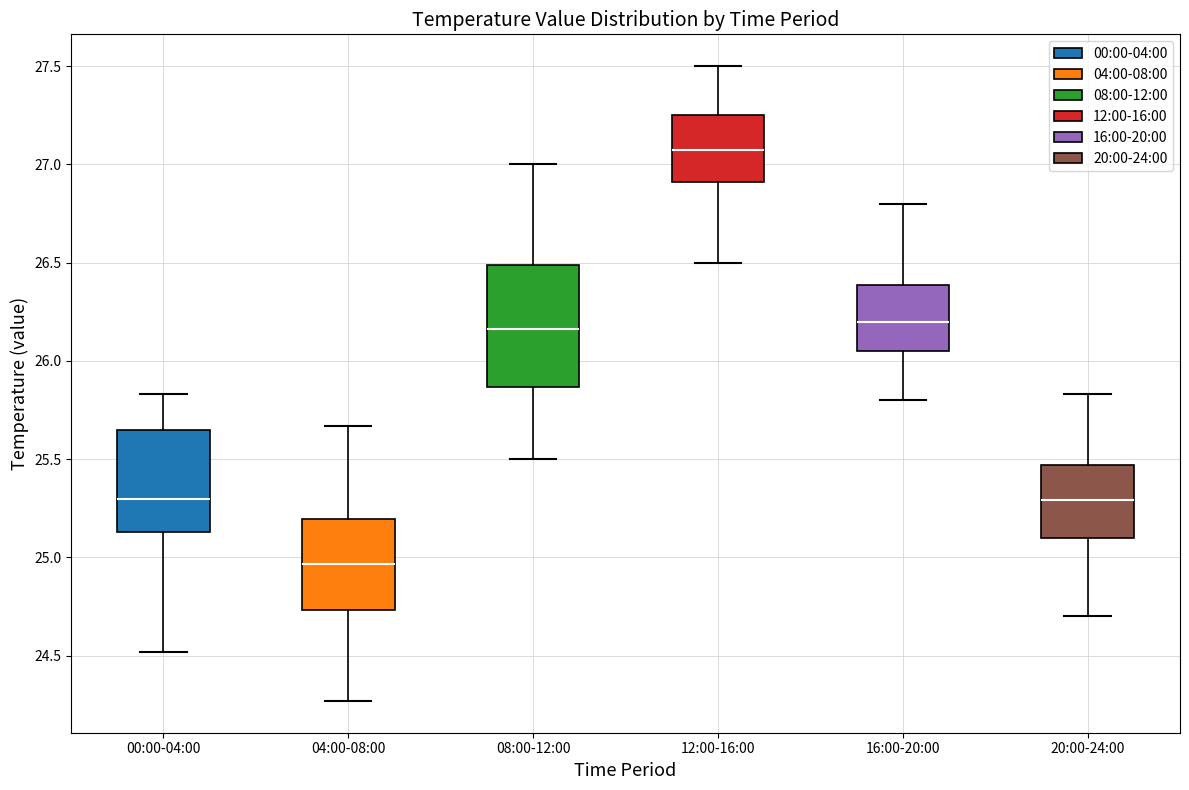

Reading left to right, read every box against the y-axis: the position of its median line, the range the box covers, and the ends of its whiskers. The values are not printed on the chart, so give them approximately, as read against the axis.

00:00-04:00: median 25.30, box 25.15 to 25.65, whiskers 24.50 to 25.85
04:00-08:00: median 24.95, box 24.75 to 25.20, whiskers 24.25 to 25.65
08:00-12:00: median 26.15, box 25.85 to 26.50, whiskers 25.50 to 27.00
12:00-16:00: median 27.10, box 26.90 to 27.25, whiskers 26.50 to 27.50
16:00-20:00: median 26.20, box 26.05 to 26.40, whiskers 25.80 to 26.80
20:00-24:00: median 25.30, box 25.10 to 25.45, whiskers 24.70 to 25.85